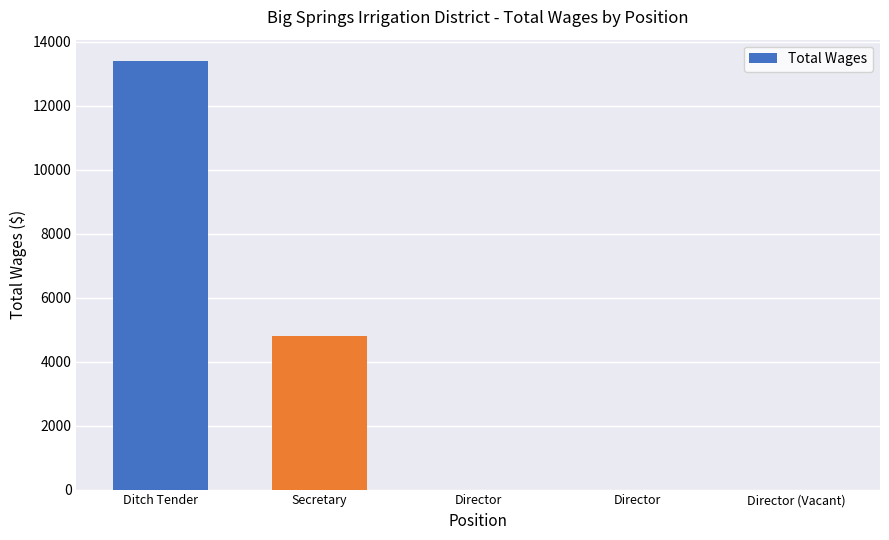

Read the value at Ditch Tender.

13400